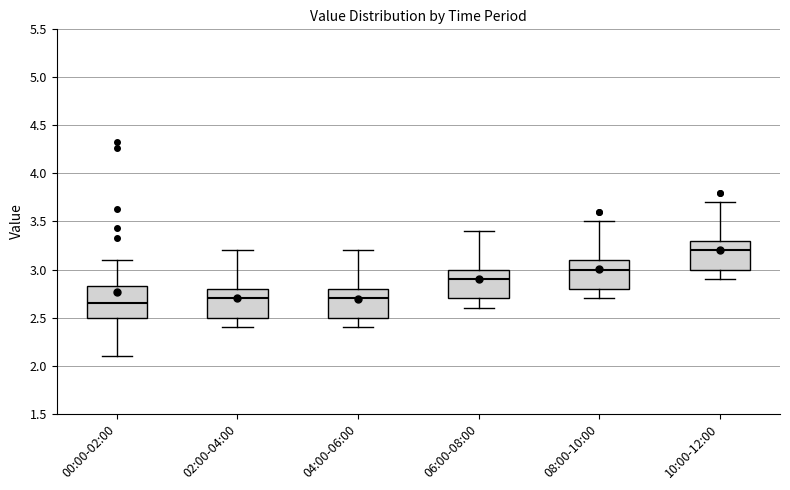

Reading left to right, read every box against the y-axis: the position of its median line, the range the box covers, and the ends of its whiskers. The values are not printed on the chart, so give them approximately, as read against the axis.

00:00-02:00: median 2.65, box 2.50 to 2.85, whiskers 2.10 to 3.10
02:00-04:00: median 2.70, box 2.50 to 2.80, whiskers 2.40 to 3.20
04:00-06:00: median 2.70, box 2.50 to 2.80, whiskers 2.40 to 3.20
06:00-08:00: median 2.90, box 2.70 to 3.00, whiskers 2.60 to 3.40
08:00-10:00: median 3.00, box 2.80 to 3.10, whiskers 2.70 to 3.50
10:00-12:00: median 3.20, box 3.00 to 3.30, whiskers 2.90 to 3.70